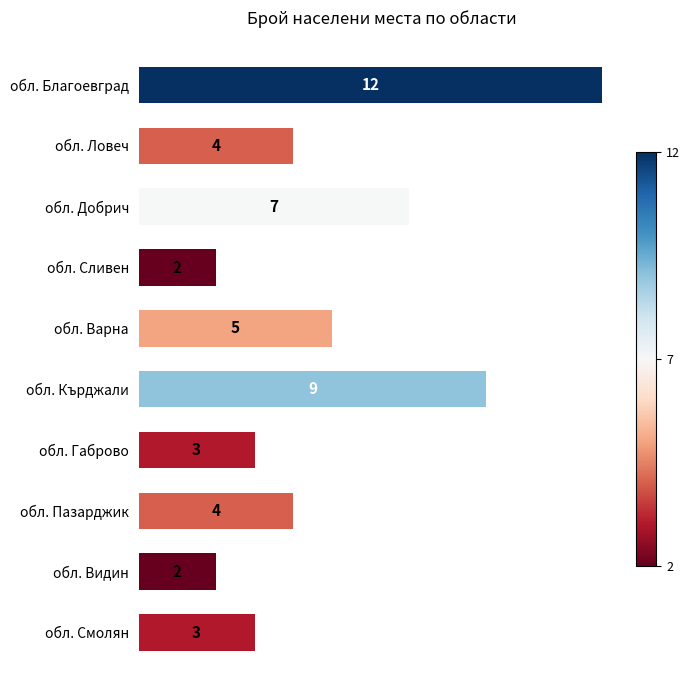

What is the minimum value shown in the chart?

2